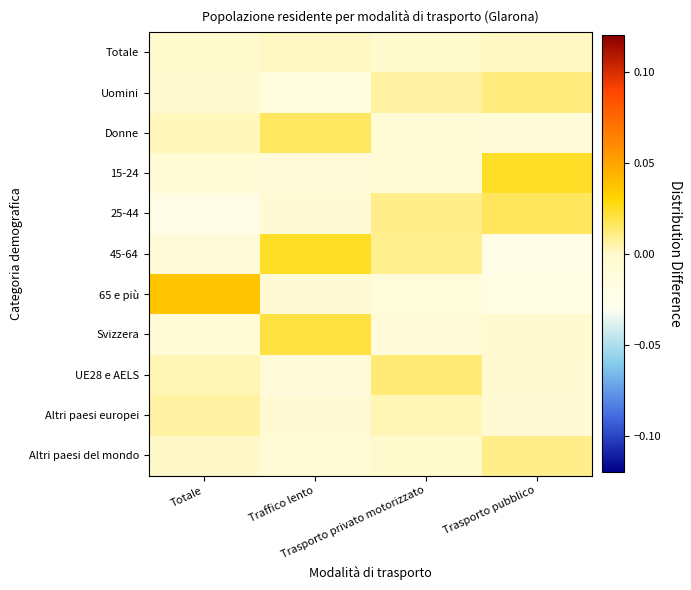

Count the number of categories in the chart.

4